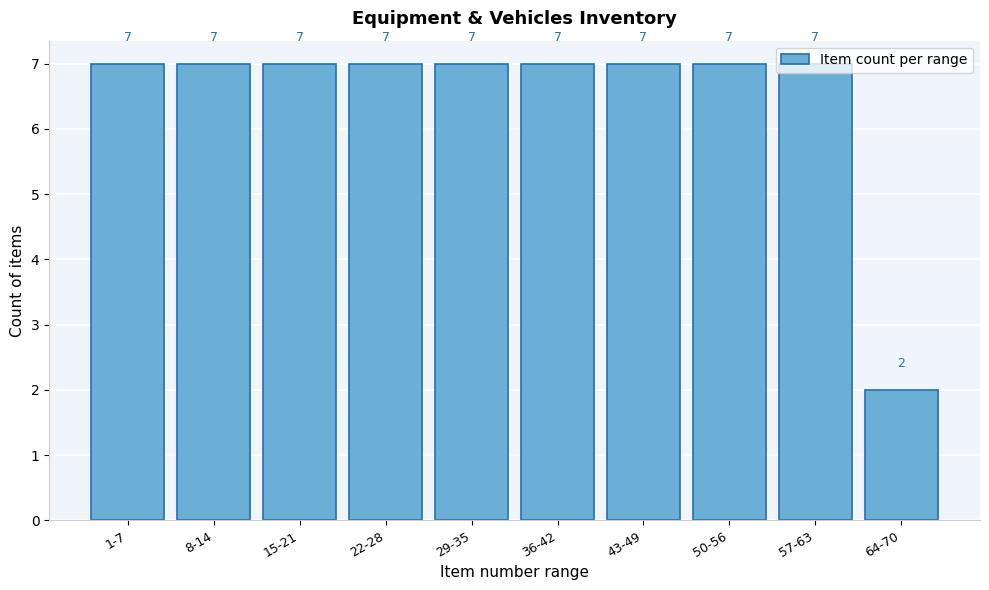

What is the label of the 3rd bar from the right?

50-56